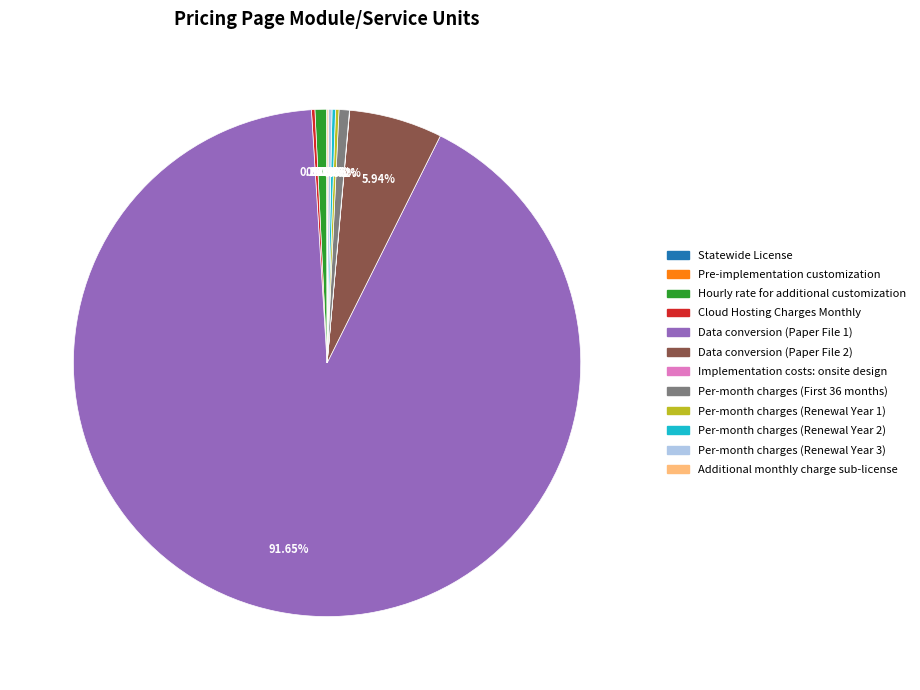

Is there any slice that represents more than half of the pie?

Yes